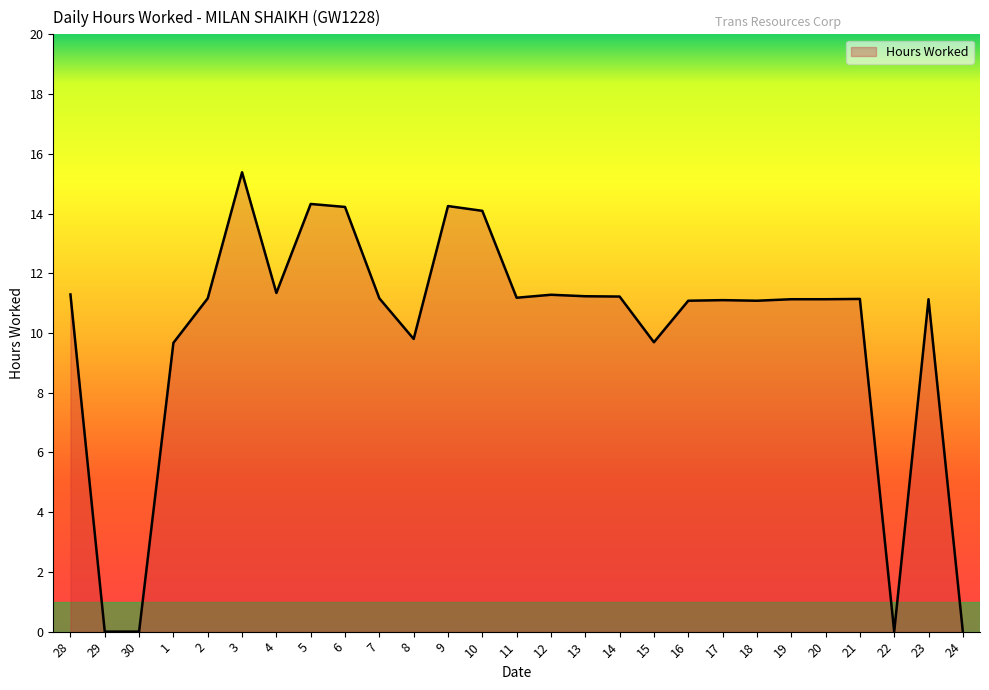

True or false: there are more than 2 points higher than both neighbors.

True